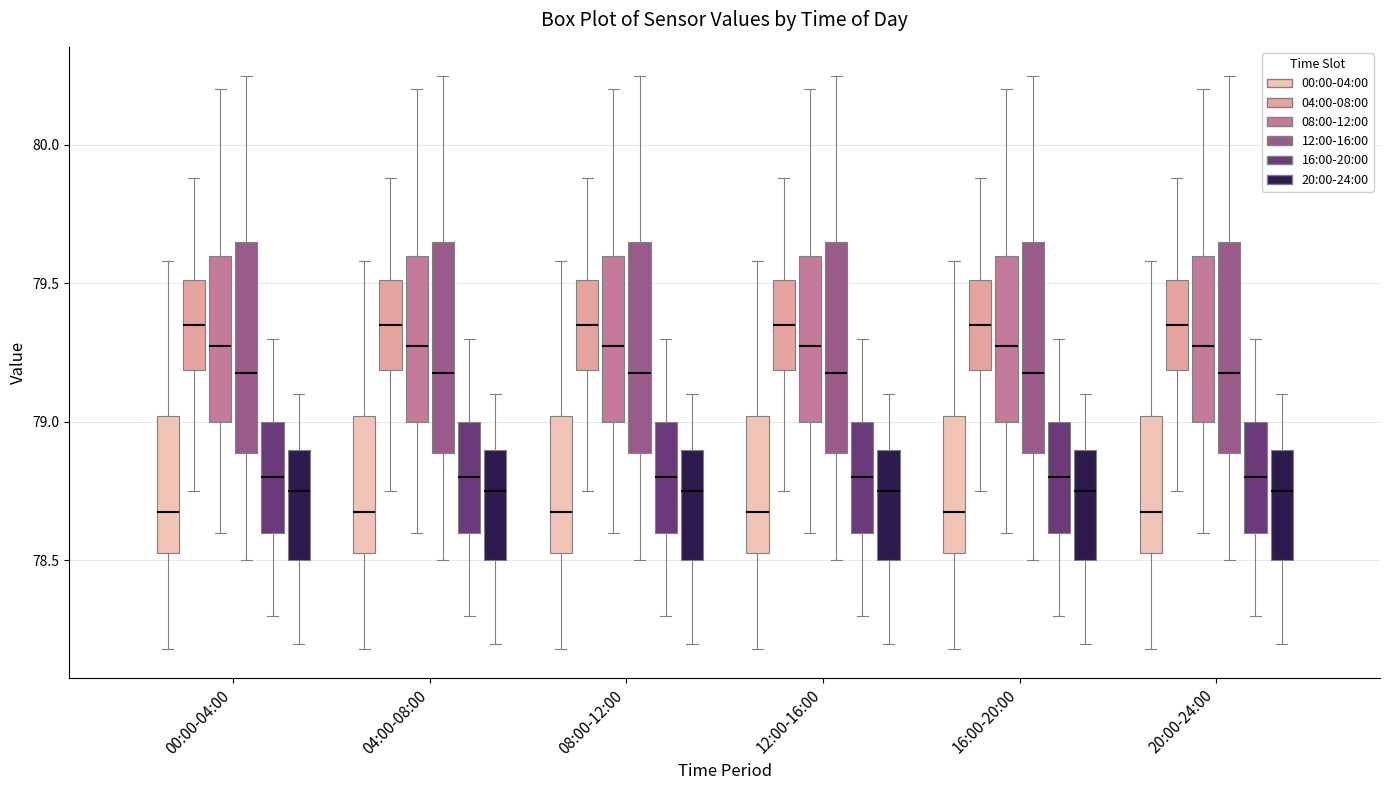

Reading left to right, read every box against the y-axis: the position of its median line, the range the box covers, and the ends of its whiskers. The values are not printed on the chart, so give them approximately, as read against the axis.

00:00-04:00 (00:00-04:00): median 78.70, box 78.55 to 79.00, whiskers 78.20 to 79.60
00:00-04:00 (04:00-08:00): median 79.35, box 79.20 to 79.50, whiskers 78.75 to 79.90
00:00-04:00 (08:00-12:00): median 79.30, box 79.00 to 79.60, whiskers 78.60 to 80.20
00:00-04:00 (12:00-16:00): median 79.20, box 78.90 to 79.65, whiskers 78.50 to 80.25
00:00-04:00 (16:00-20:00): median 78.80, box 78.60 to 79.00, whiskers 78.30 to 79.30
00:00-04:00 (20:00-24:00): median 78.75, box 78.50 to 78.90, whiskers 78.20 to 79.10
04:00-08:00 (00:00-04:00): median 78.70, box 78.55 to 79.00, whiskers 78.20 to 79.60
04:00-08:00 (04:00-08:00): median 79.35, box 79.20 to 79.50, whiskers 78.75 to 79.90
04:00-08:00 (08:00-12:00): median 79.30, box 79.00 to 79.60, whiskers 78.60 to 80.20
04:00-08:00 (12:00-16:00): median 79.20, box 78.90 to 79.65, whiskers 78.50 to 80.25
04:00-08:00 (16:00-20:00): median 78.80, box 78.60 to 79.00, whiskers 78.30 to 79.30
04:00-08:00 (20:00-24:00): median 78.75, box 78.50 to 78.90, whiskers 78.20 to 79.10
08:00-12:00 (00:00-04:00): median 78.70, box 78.55 to 79.00, whiskers 78.20 to 79.60
08:00-12:00 (04:00-08:00): median 79.35, box 79.20 to 79.50, whiskers 78.75 to 79.90
08:00-12:00 (08:00-12:00): median 79.30, box 79.00 to 79.60, whiskers 78.60 to 80.20
08:00-12:00 (12:00-16:00): median 79.20, box 78.90 to 79.65, whiskers 78.50 to 80.25
08:00-12:00 (16:00-20:00): median 78.80, box 78.60 to 79.00, whiskers 78.30 to 79.30
08:00-12:00 (20:00-24:00): median 78.75, box 78.50 to 78.90, whiskers 78.20 to 79.10
12:00-16:00 (00:00-04:00): median 78.70, box 78.55 to 79.00, whiskers 78.20 to 79.60
12:00-16:00 (04:00-08:00): median 79.35, box 79.20 to 79.50, whiskers 78.75 to 79.90
12:00-16:00 (08:00-12:00): median 79.30, box 79.00 to 79.60, whiskers 78.60 to 80.20
12:00-16:00 (12:00-16:00): median 79.20, box 78.90 to 79.65, whiskers 78.50 to 80.25
12:00-16:00 (16:00-20:00): median 78.80, box 78.60 to 79.00, whiskers 78.30 to 79.30
12:00-16:00 (20:00-24:00): median 78.75, box 78.50 to 78.90, whiskers 78.20 to 79.10
16:00-20:00 (00:00-04:00): median 78.70, box 78.55 to 79.00, whiskers 78.20 to 79.60
16:00-20:00 (04:00-08:00): median 79.35, box 79.20 to 79.50, whiskers 78.75 to 79.90
16:00-20:00 (08:00-12:00): median 79.30, box 79.00 to 79.60, whiskers 78.60 to 80.20
16:00-20:00 (12:00-16:00): median 79.20, box 78.90 to 79.65, whiskers 78.50 to 80.25
16:00-20:00 (16:00-20:00): median 78.80, box 78.60 to 79.00, whiskers 78.30 to 79.30
16:00-20:00 (20:00-24:00): median 78.75, box 78.50 to 78.90, whiskers 78.20 to 79.10
20:00-24:00 (00:00-04:00): median 78.70, box 78.55 to 79.00, whiskers 78.20 to 79.60
20:00-24:00 (04:00-08:00): median 79.35, box 79.20 to 79.50, whiskers 78.75 to 79.90
20:00-24:00 (08:00-12:00): median 79.30, box 79.00 to 79.60, whiskers 78.60 to 80.20
20:00-24:00 (12:00-16:00): median 79.20, box 78.90 to 79.65, whiskers 78.50 to 80.25
20:00-24:00 (16:00-20:00): median 78.80, box 78.60 to 79.00, whiskers 78.30 to 79.30
20:00-24:00 (20:00-24:00): median 78.75, box 78.50 to 78.90, whiskers 78.20 to 79.10